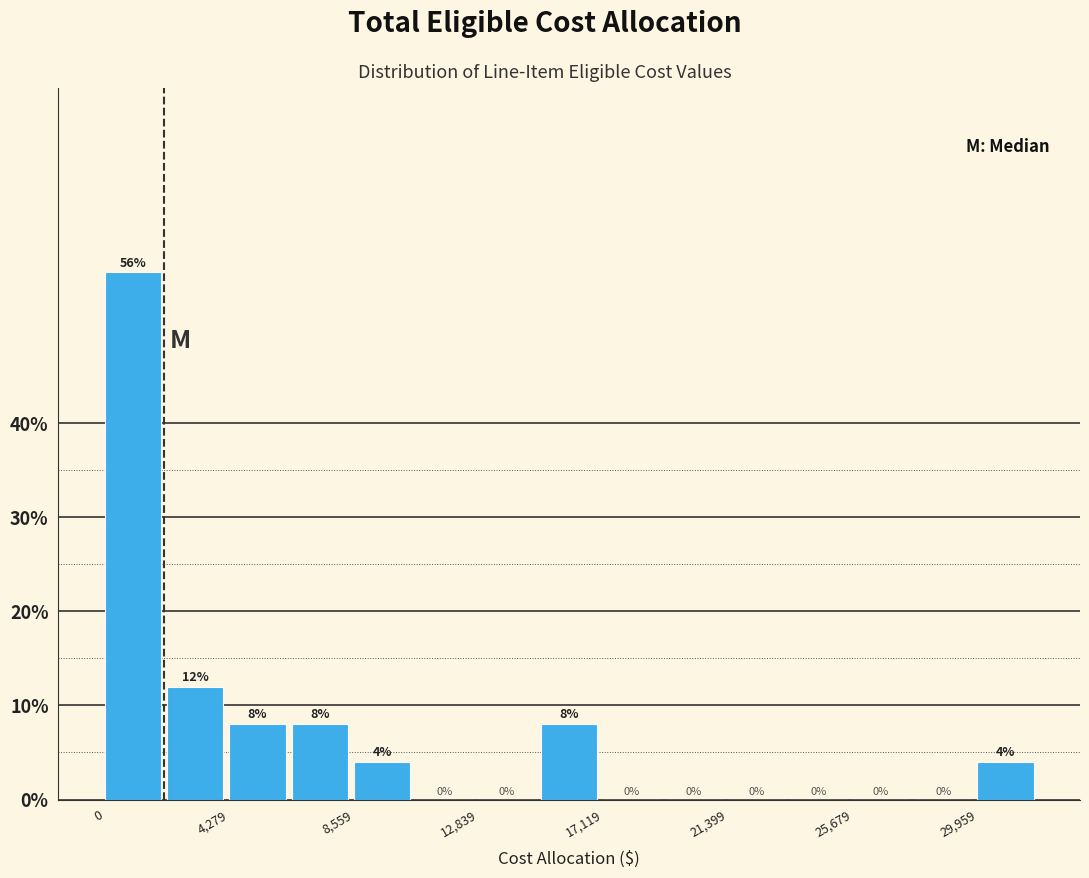

Reading left to right, list every bar in this chart as the range it spans on the x-axis followed by its height. The bar edges are not printed on the chart, so give them approximately, as read against the axis.

0 to 2000: 56
2000 to 4500: 12
4500 to 6500: 8
6500 to 8500: 8
8500 to 10500: 4
10500 to 13000: 0
13000 to 15000: 0
15000 to 17000: 8
17000 to 19500: 0
19500 to 21500: 0
21500 to 23500: 0
23500 to 25500: 0
25500 to 28000: 0
28000 to 30000: 0
30000 to 32000: 4